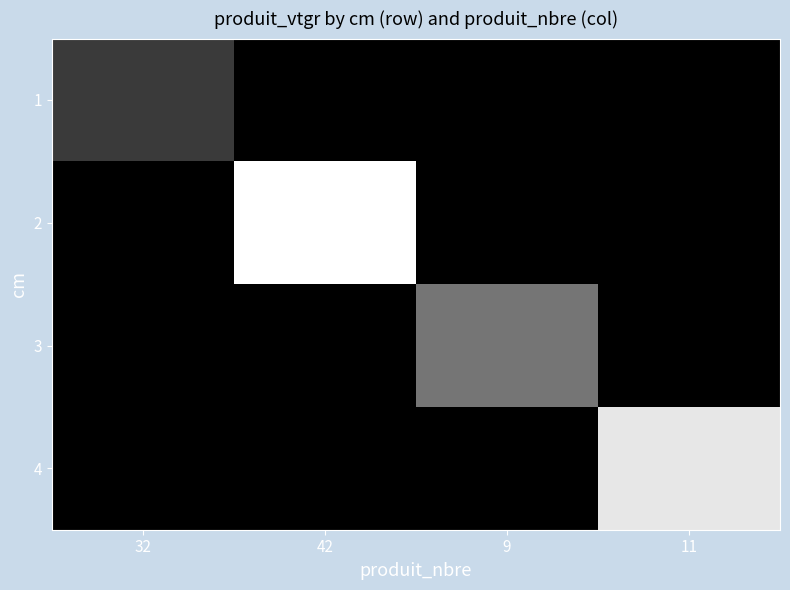

At how many categories does at least one series exceed 0?

4